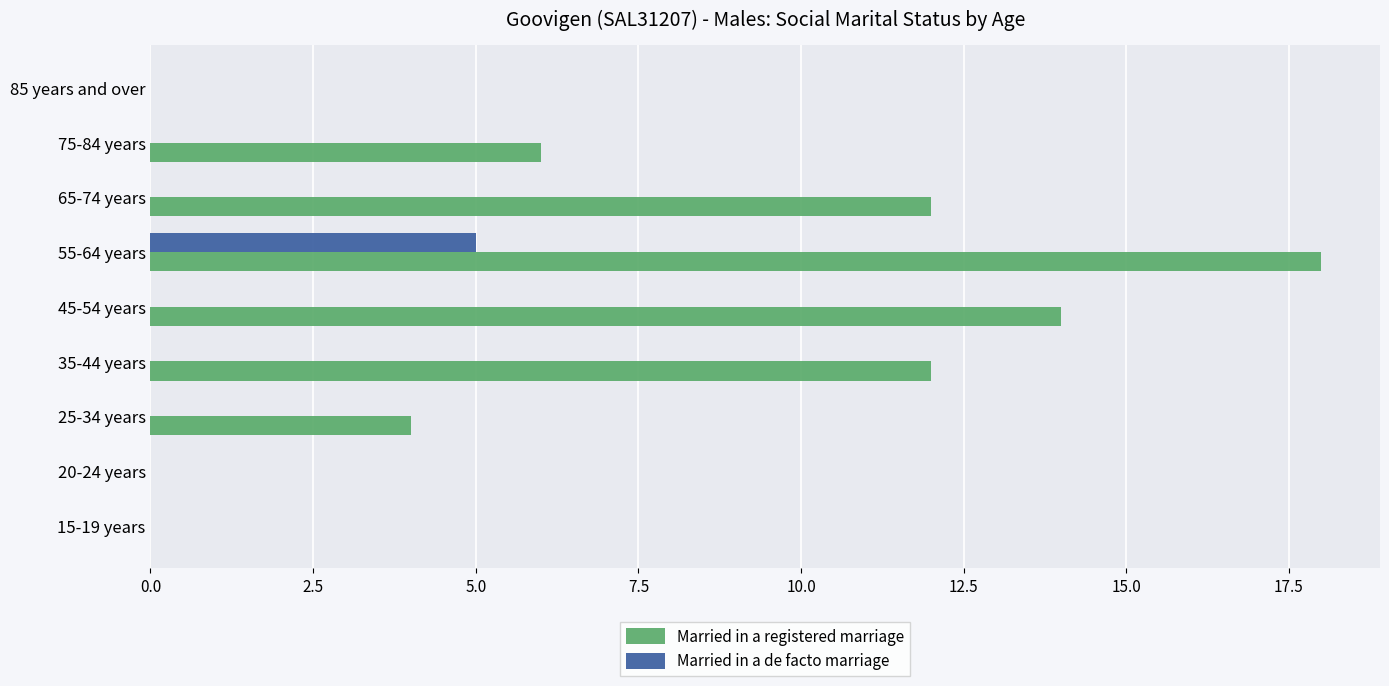

Count the number of data series in this chart.

2